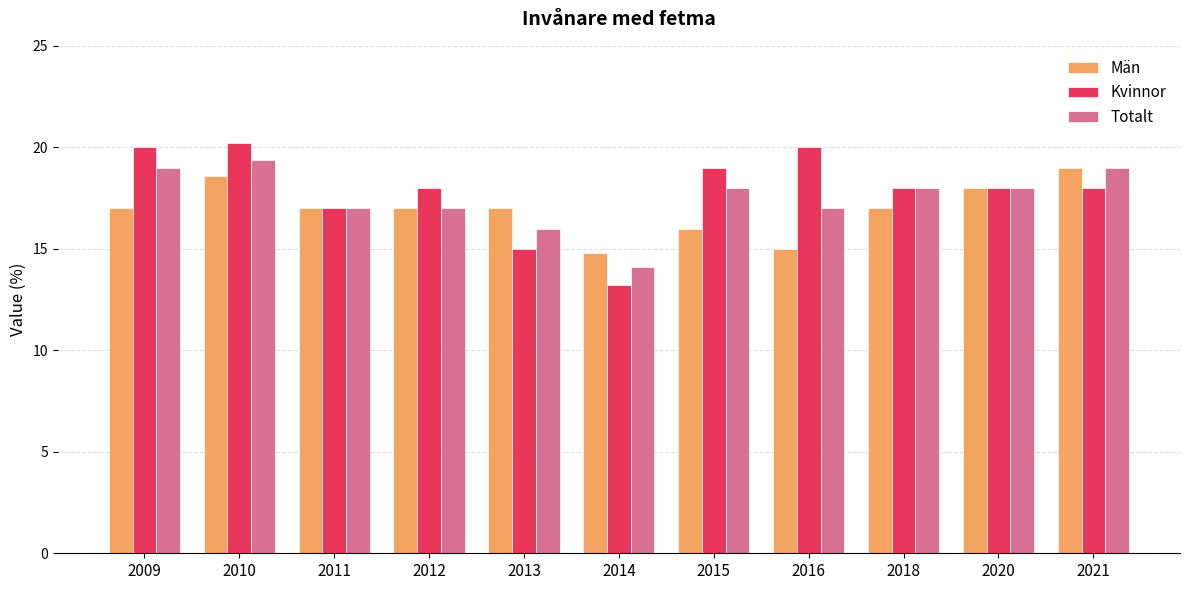

Reading left to right, list all the values displayed in this chart.

Män: 17.0	18.6	17.0	17.0	17.0	14.8	16.0	15.0	17.0	18.0	19.0
Kvinnor: 20.0	20.2	17.0	18.0	15.0	13.2	19.0	20.0	18.0	18.0	18.0
Totalt: 19.0	19.4	17.0	17.0	16.0	14.1	18.0	17.0	18.0	18.0	19.0